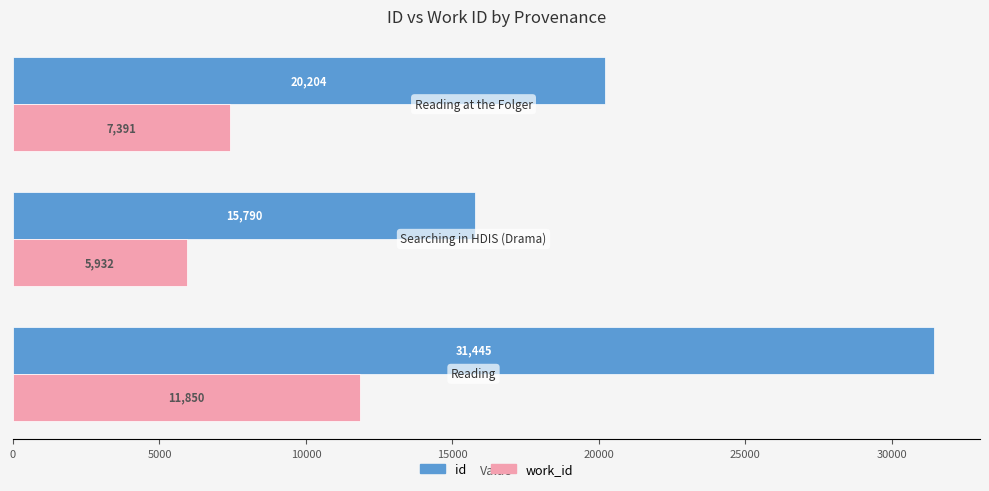

Which series has the widest spread of values?

id